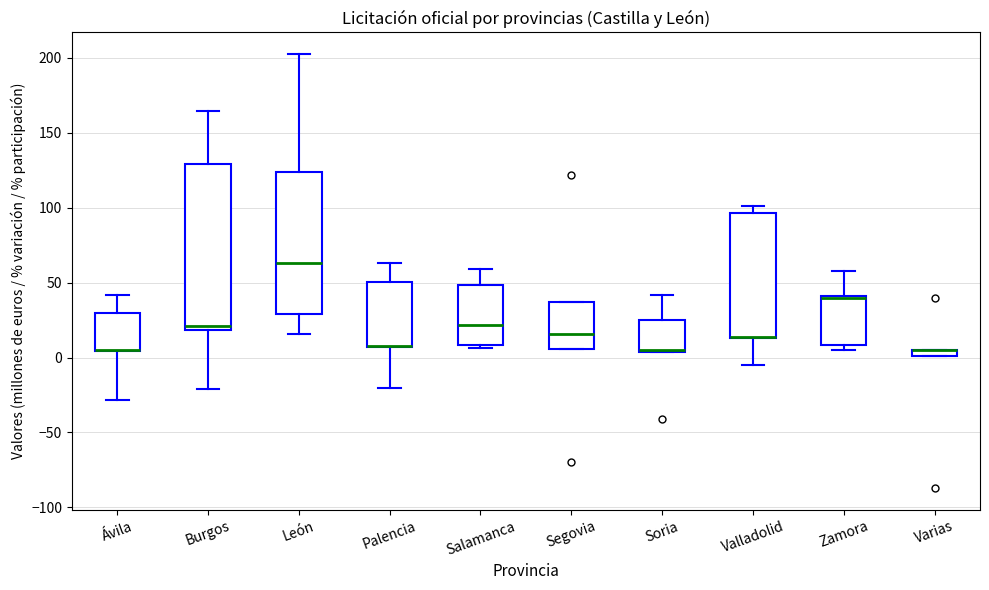

Where is the lower edge of the box for Ávila on the y-axis? The values are not printed on the chart, so give them approximately, as read against the axis.

5